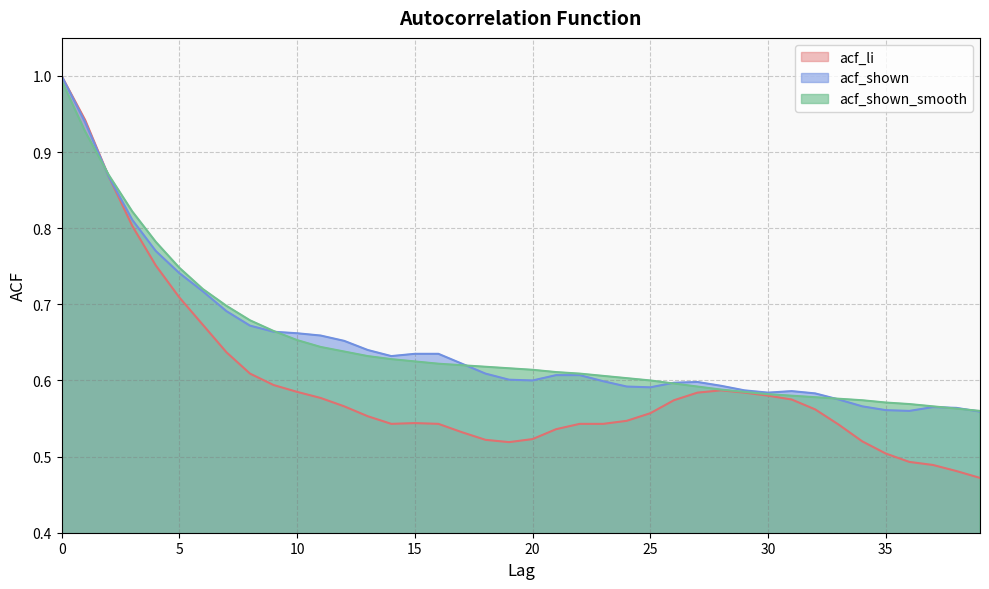

Read the acf_li value at 8.

0.6